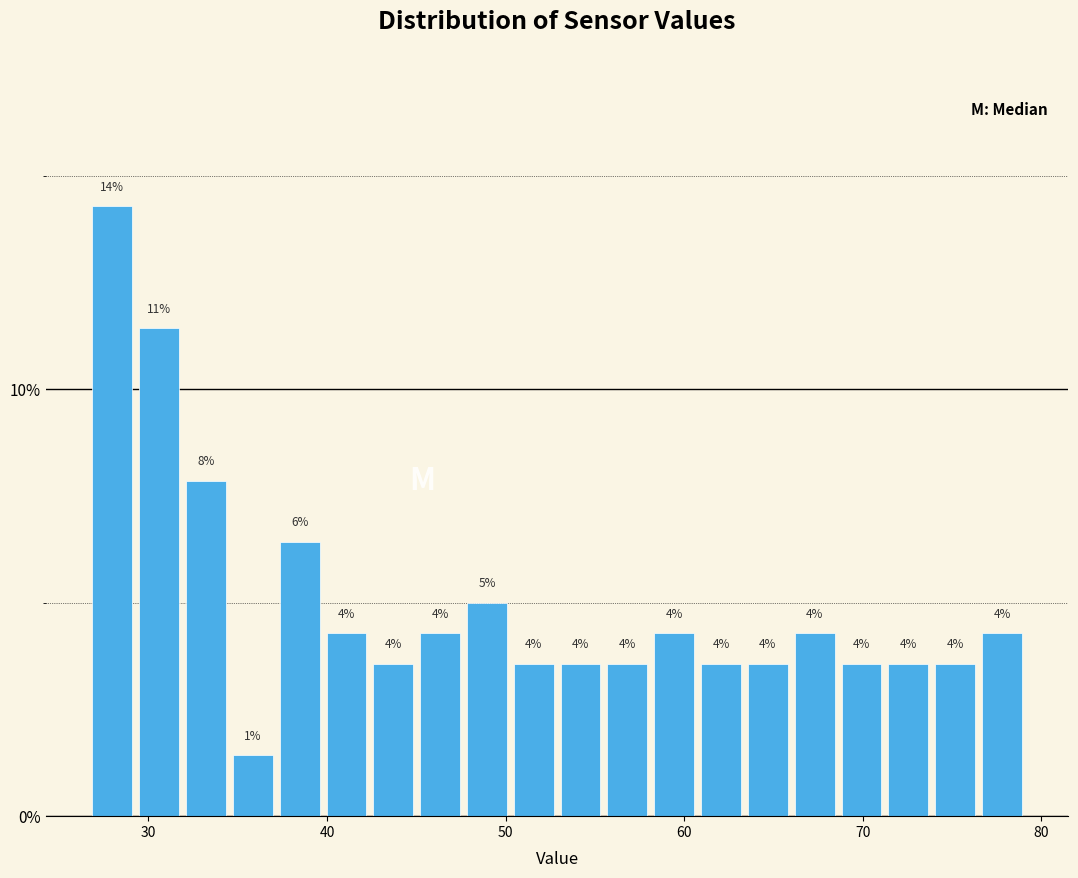

Read against the x-axis, roughly where is the centre of the tallest bar?

28